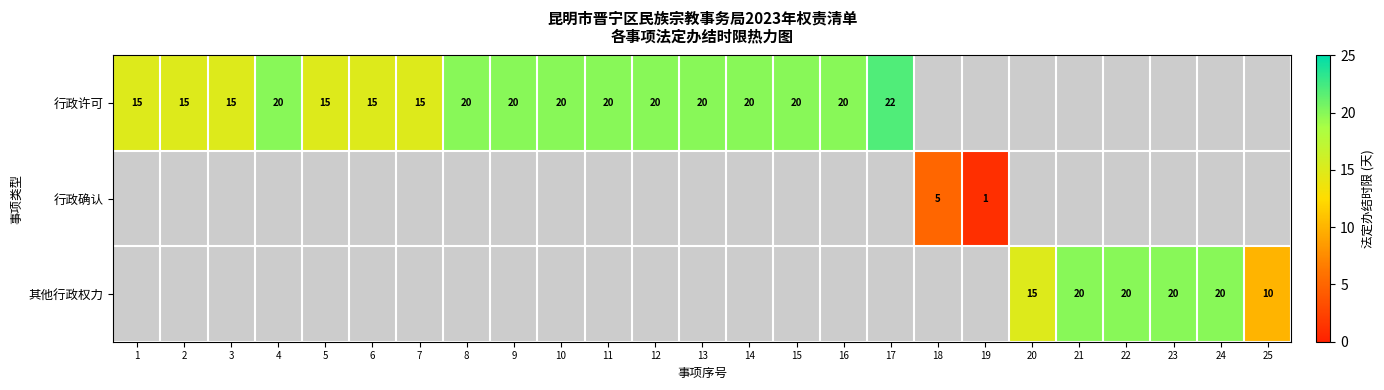

True or false: 行政许可 has a value of 20 at 13.

True